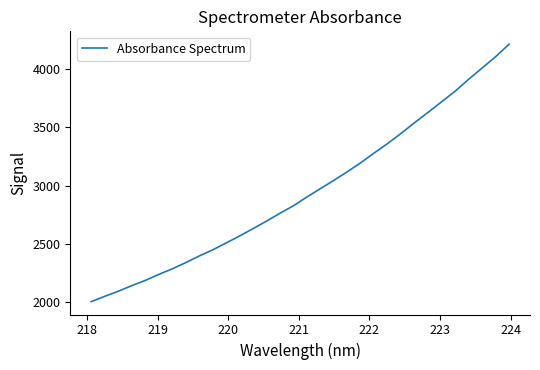

What is the minimum value shown in the chart?

2004.5